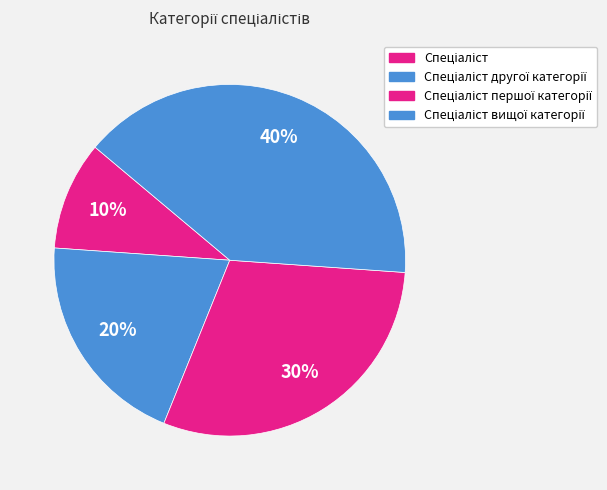

Which slice is the largest?

Спеціаліст вищої категорії